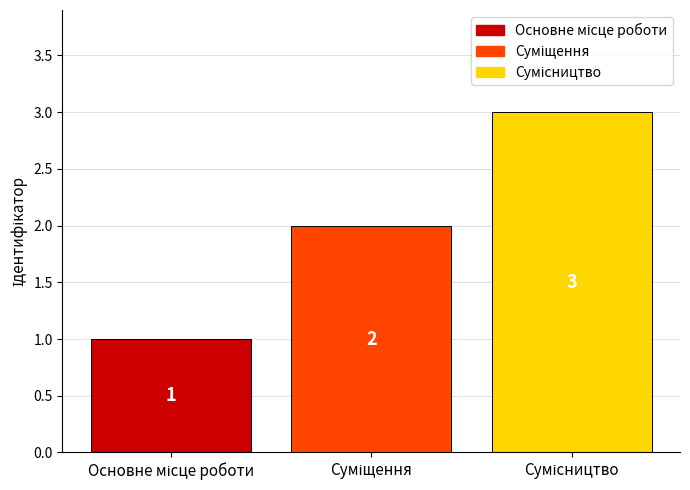

How many values are between 1 and 3?

3